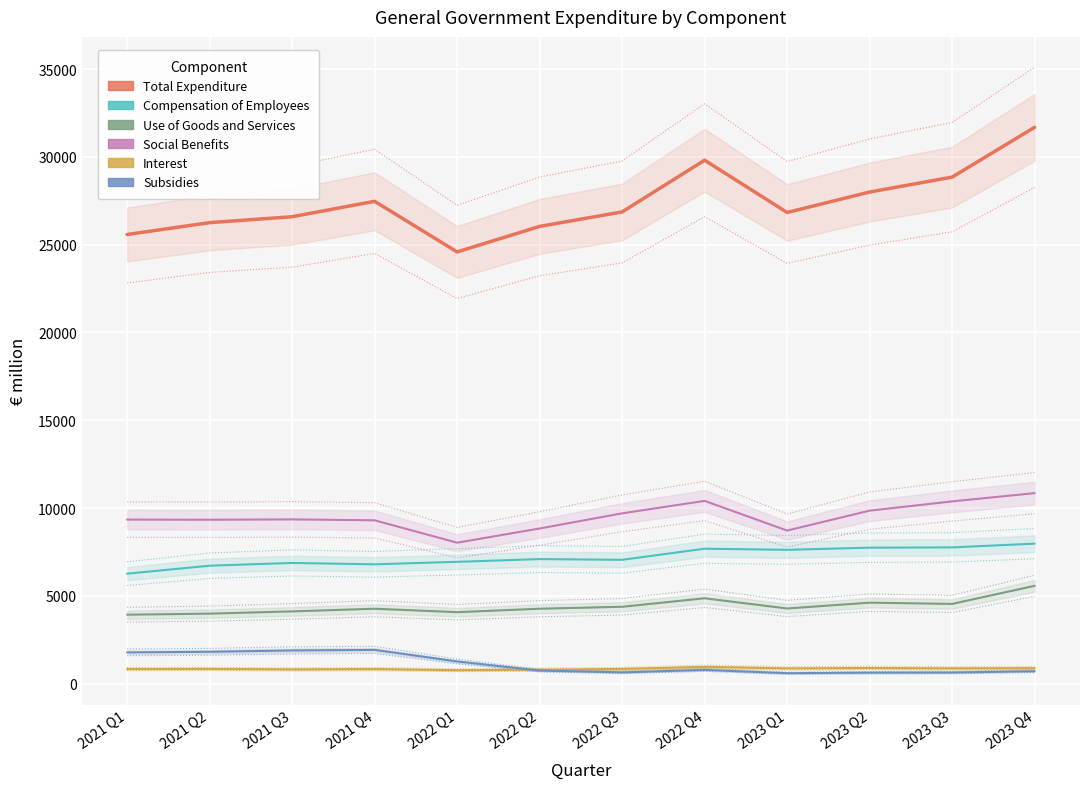

Reading left to right, transcribe all the data shown in this chart.

Total Expenditure: 25583	26260	26596	27475	24591	26045	26870	29817	26839	28003	28853	31691
Compensation of Employees: 6258	6713	6870	6791	6933	7089	7048	7681	7617	7740	7755	7970
Use of Goods and Services: 3921	3981	4109	4261	4065	4261	4372	4856	4275	4606	4535	5566
Social Benefits: 9339	9330	9351	9299	8024	8832	9696	10406	8714	9850	10377	10848
Interest: 827	834	805	825	759	787	831	950	862	884	865	875
Subsidies: 1772	1807	1883	1915	1257	739	635	777	588	620	628	702